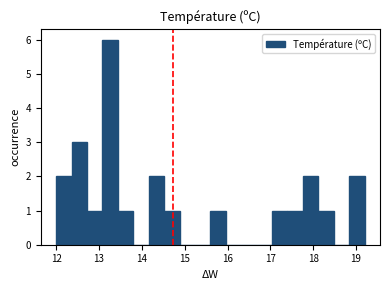

Read against the x-axis, roughly where is the centre of the tallest bar?

13.3